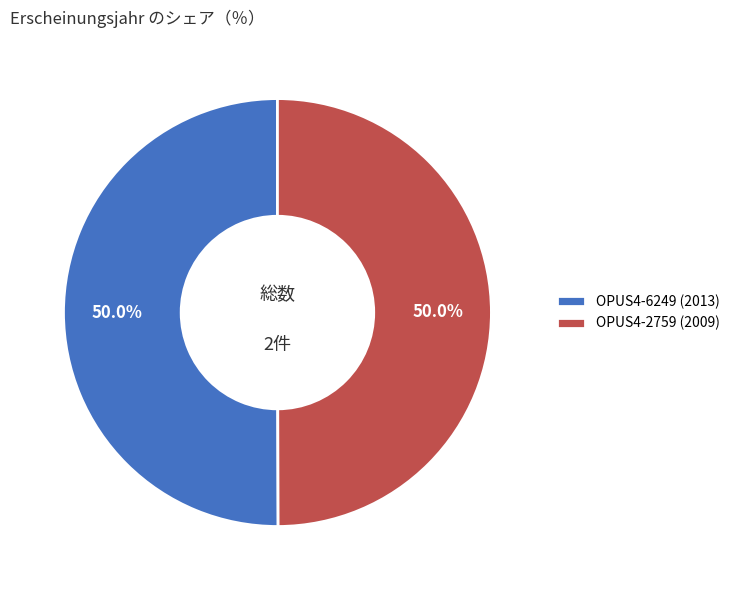

To the nearest percent, what percentage of the pie is OPUS4-2759 (2009)?

50%